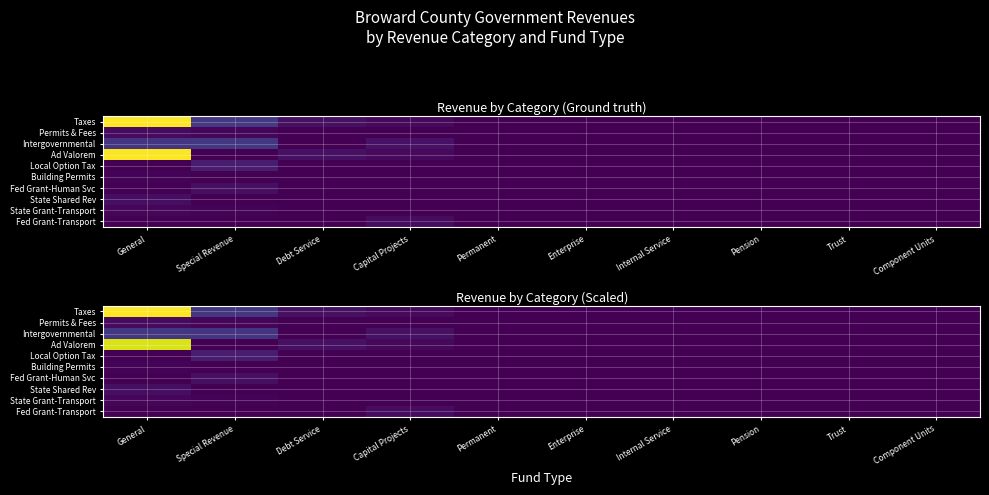

Count the number of data series in this chart.

10